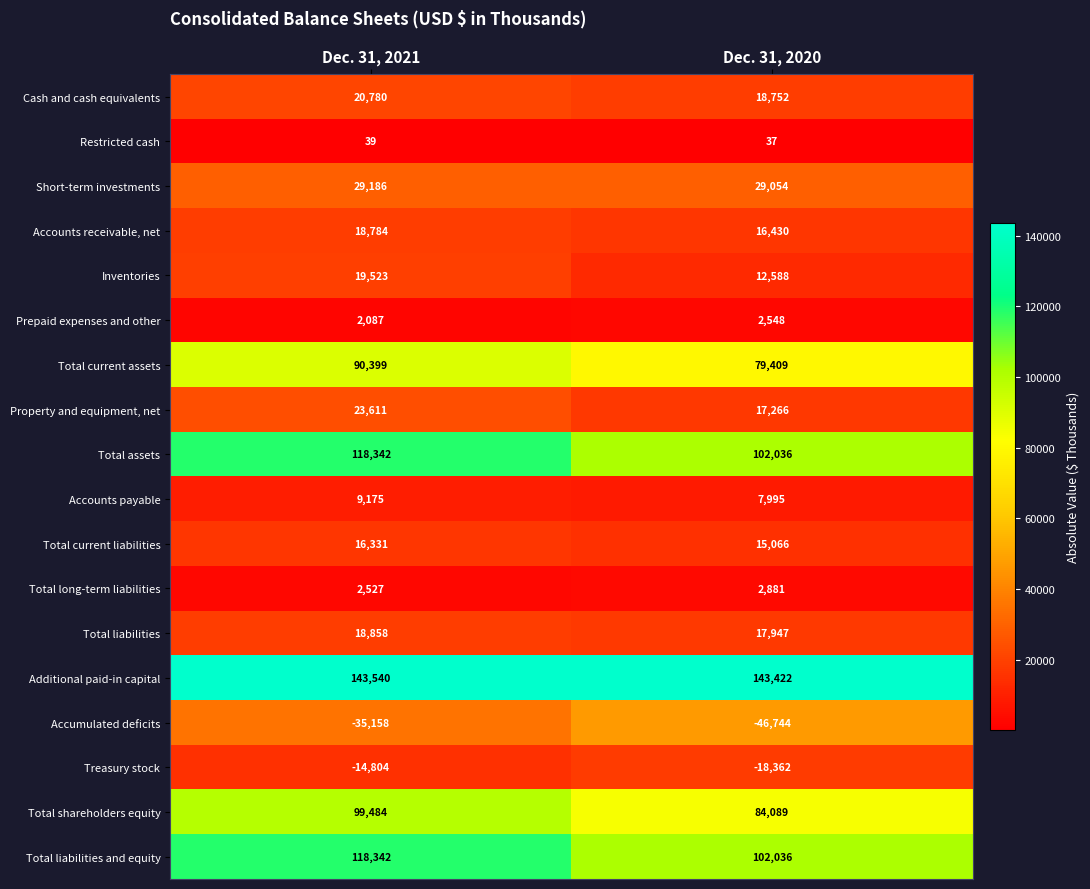

What is the sum of all Accounts receivable, net values?

35214